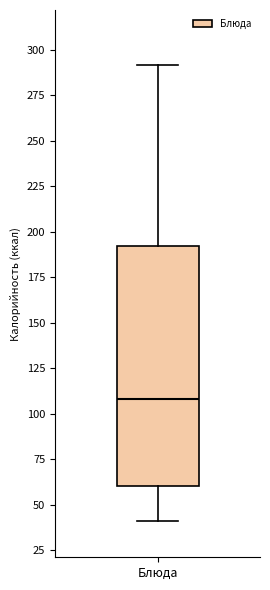

Read this box plot against the y-axis: the position of the median line, the range covered by the box, and the ends of both whiskers. The values are not printed on the chart, so give them approximately, as read against the axis.

median 110, box 60 to 190, whiskers 40 to 290